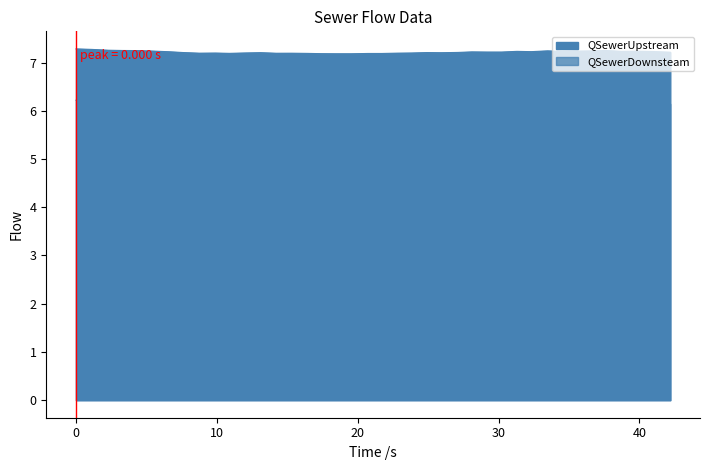

Does the chart have visible grid lines?

No